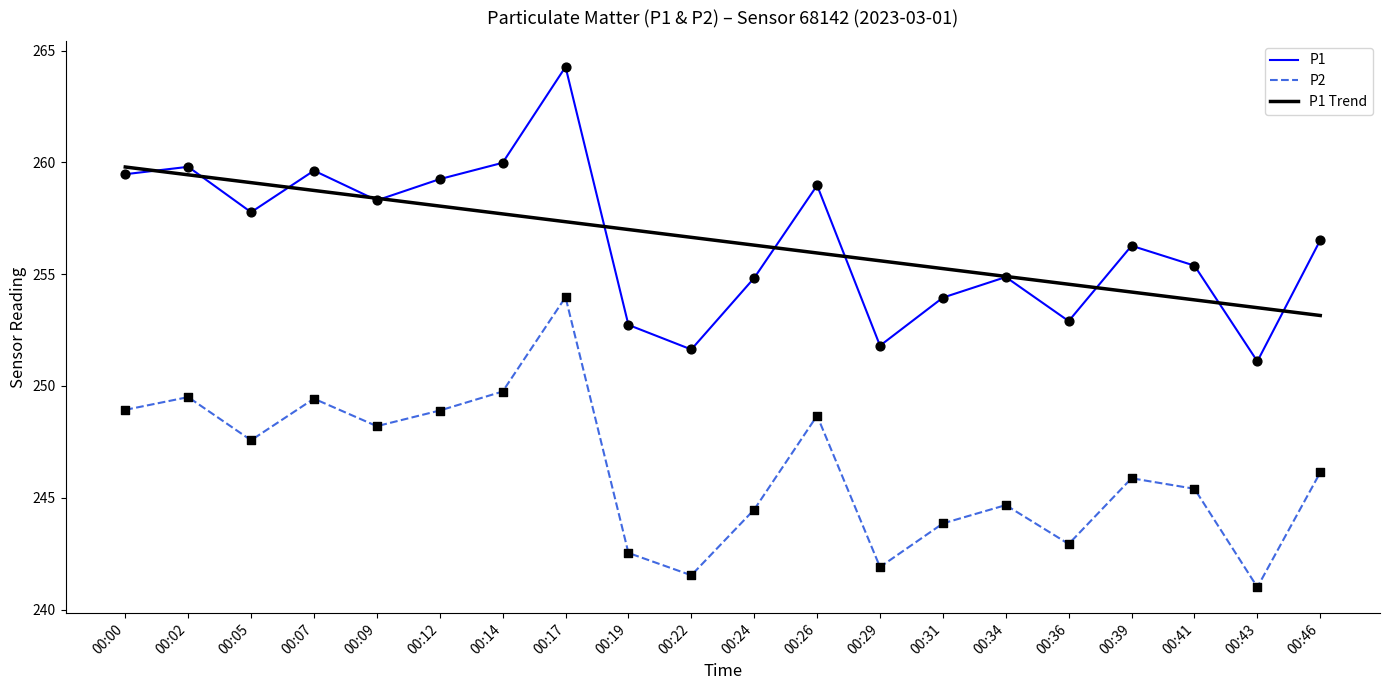

Is the value of P1 at 00:46 greater than the value of P2 at 00:00?

Yes